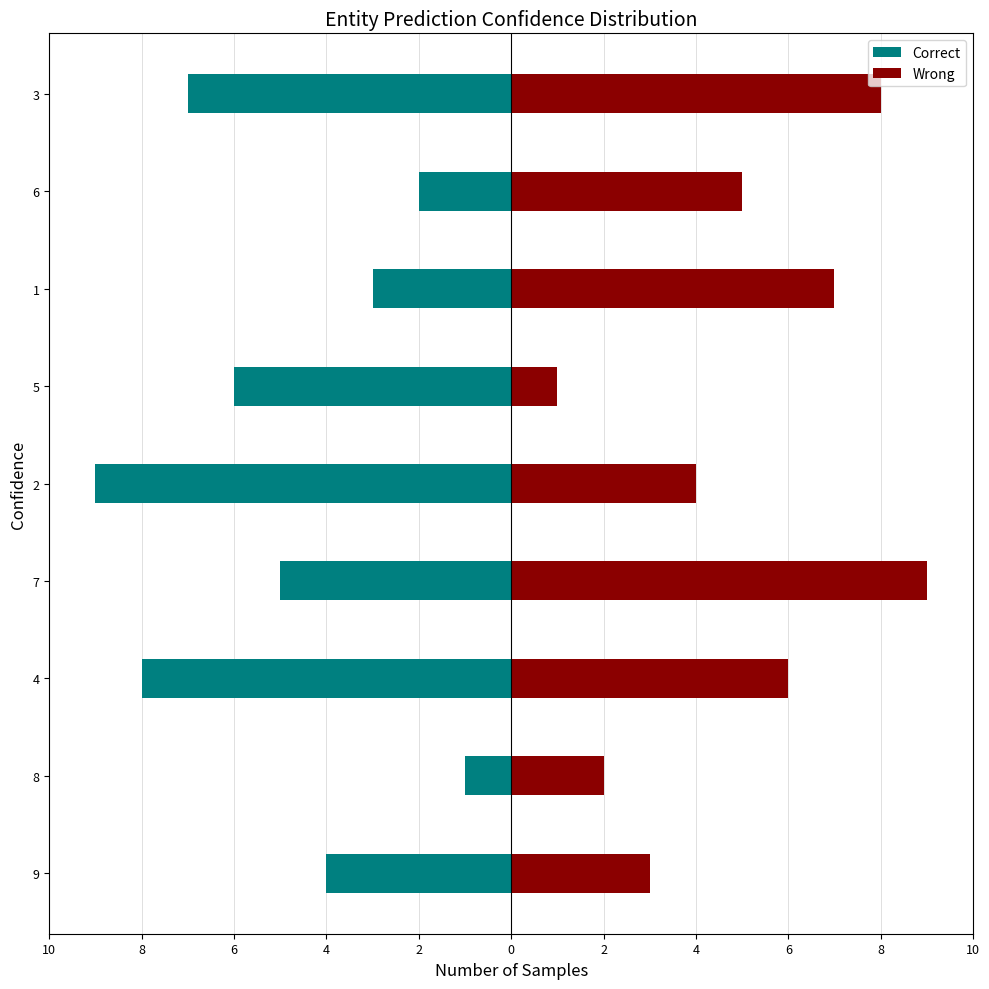

Does the chart contain stacked bars?

No